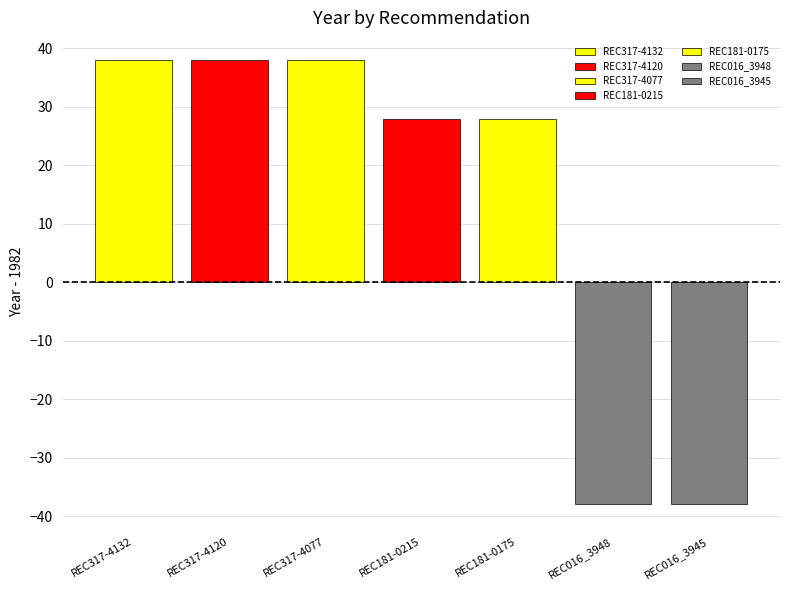

What is the difference between the maximum and second lowest values?

76